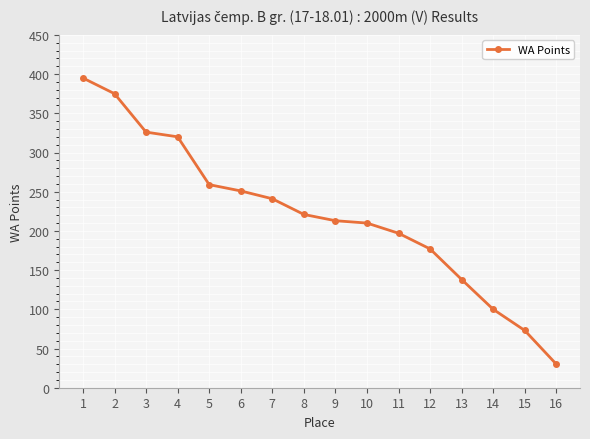

The chart shows a value of 233 at 12. True or false?

False